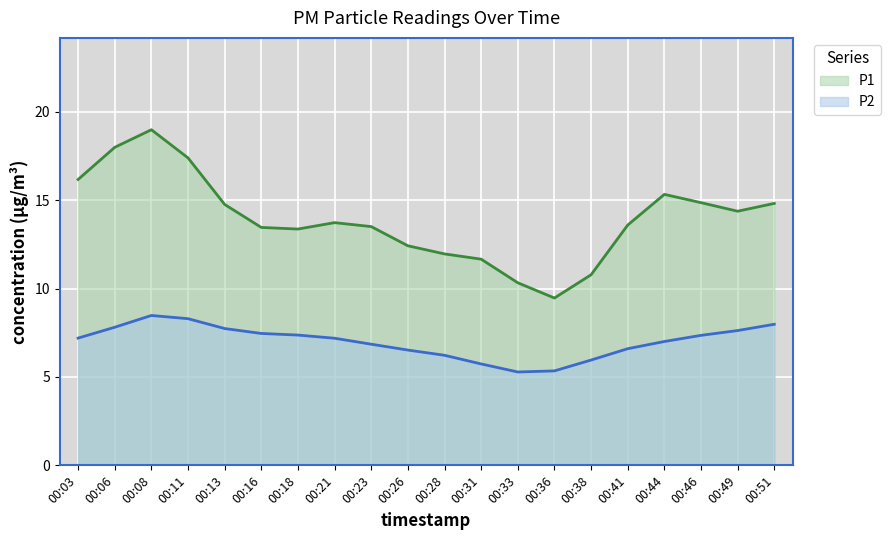

What is the difference between the maximum and minimum values in the P1 series?

9.5